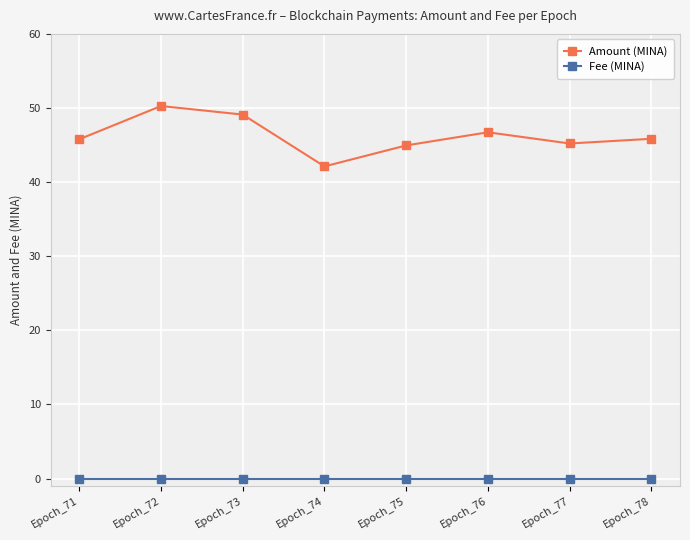

Rank the series by their average value, from lowest to highest.

Fee (MINA), Amount (MINA)